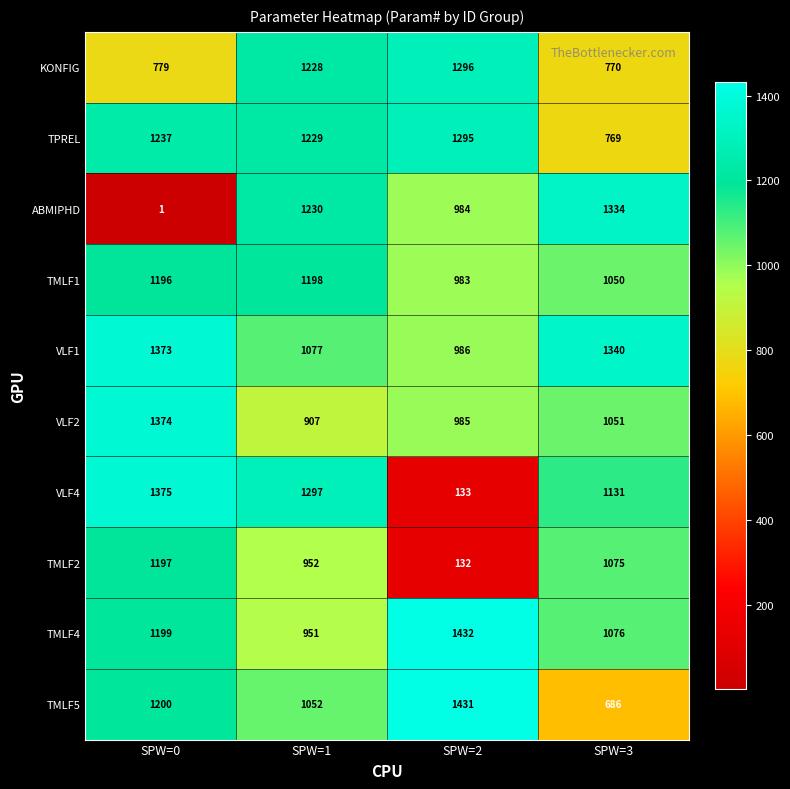

List the series in order of their peak value, lowest first.

TMLF2, TMLF1, TPREL, KONFIG, ABMIPHD, VLF1, VLF2, VLF4, TMLF5, TMLF4